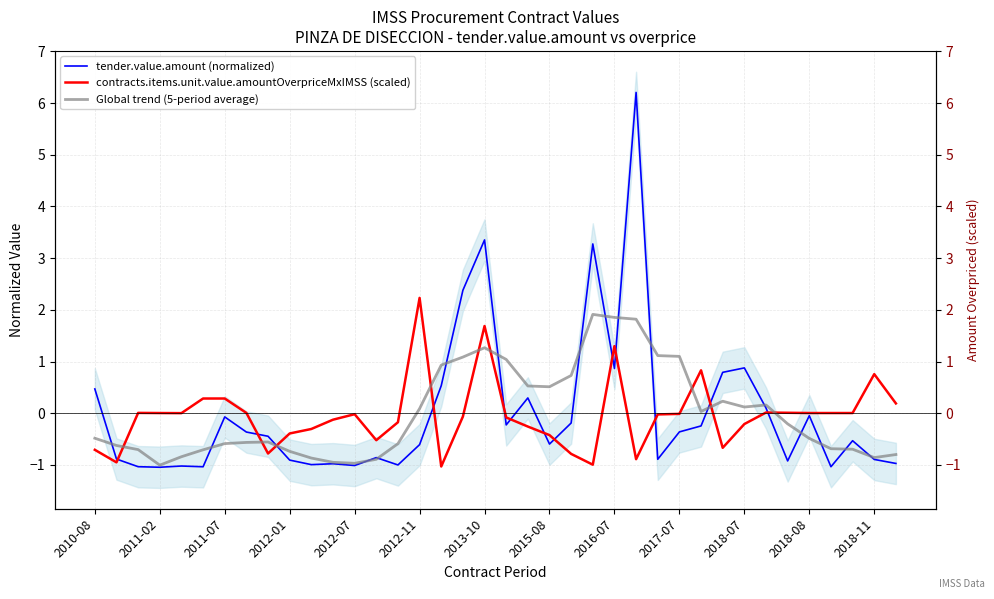

Is this an area chart (filled region under the line)?

No